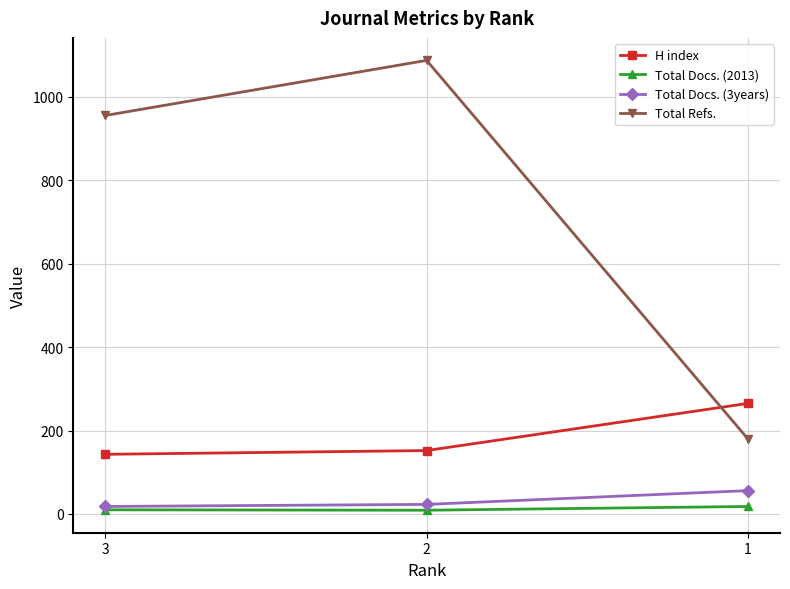

Between 2 and 1, which series saw the biggest shift?

Total Refs.